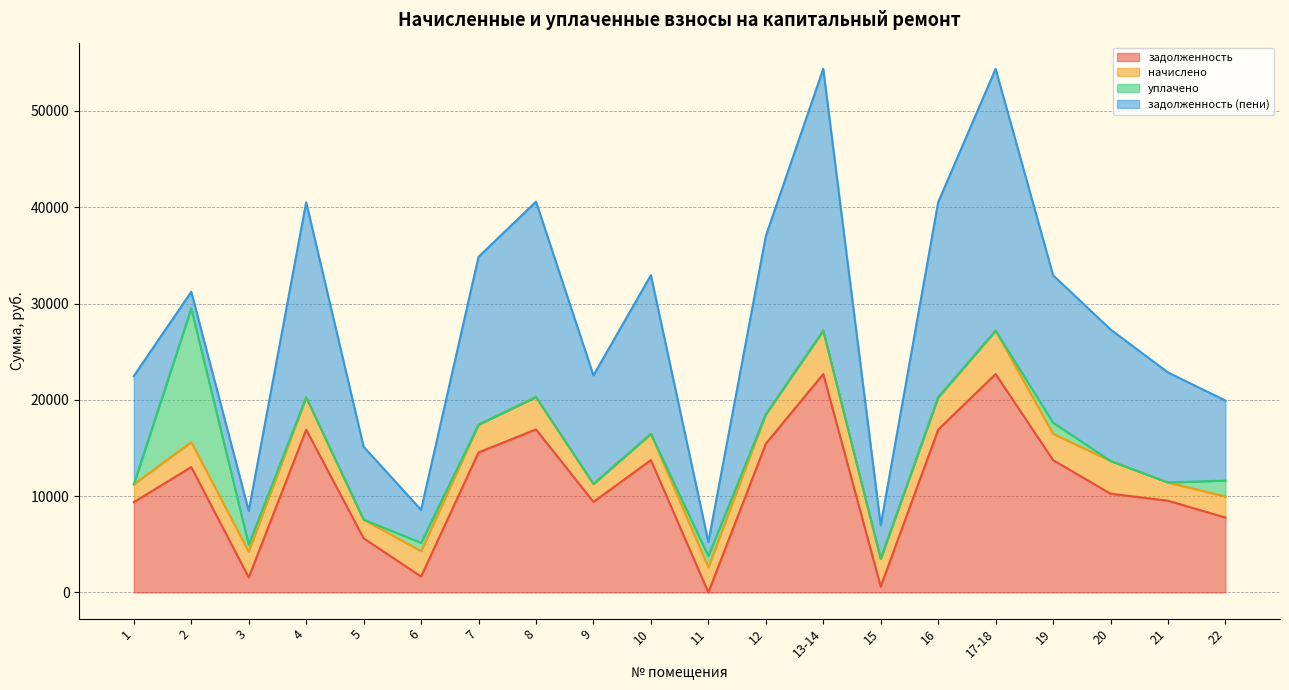

Reading left to right, extract all data points from this chart.

задолженность: 1=9373.2	2=13019.8	3=1554.1	4=16897.4	5=5620.1	6=1654.9	7=14534.9	8=16923.1	9=9398.9	10=13738.8	11=0.0	12=15433.7	13-14=22675.4	15=606.4	16=16897.4	17-18=22675.4	19=13738.8	20=10252.5	21=9527.3	22=7774.4
начислено: 1=1862.6	2=2587.2	3=2684.2	4=3357.8	5=1944.3	6=2633.1	7=2888.3	8=3362.8	9=1867.7	10=2730.2	11=2612.7	12=3066.9	13-14=4505.9	15=2888.3	16=3357.8	17-18=4505.9	19=2730.2	20=3398.6	21=1893.2	22=2189.2
уплачено: 1=0.0	2=13882.2	3=720.0	4=0.0	5=0.0	6=862.0	7=0.0	8=0.0	9=0.0	10=0.0	11=1160.0	12=0.0	13-14=0.0	15=0.0	16=0.0	17-18=0.0	19=1160.0	20=0.0	21=0.0	22=1653.8
задолженность (пени): 1=11235.8	2=1724.8	3=3518.2	4=20255.2	5=7564.3	6=3426.0	7=17423.2	8=20286.0	9=11266.6	10=16469.0	11=1452.7	12=18500.6	13-14=27181.4	15=3494.7	16=20255.2	17-18=27181.4	19=15309.0	20=13651.1	21=11420.5	22=8309.8